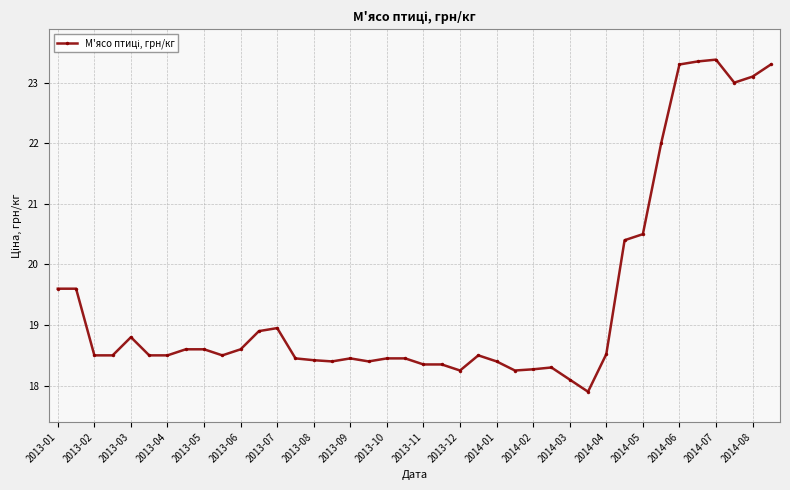

What is the value of the 15th point from the left?

18.4